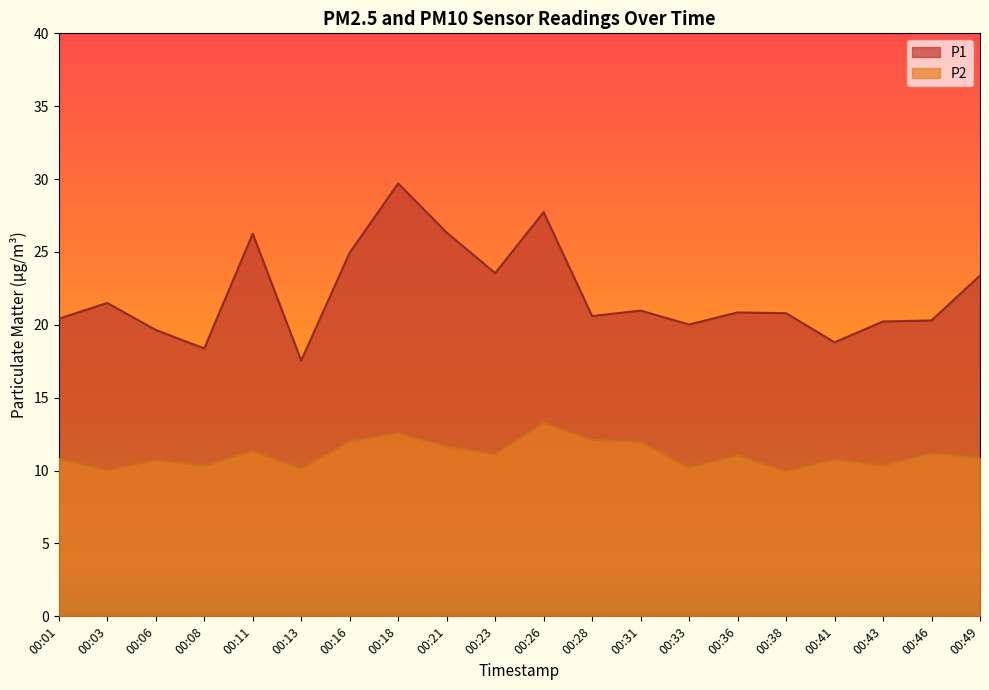

What is the smallest value displayed?

9.9